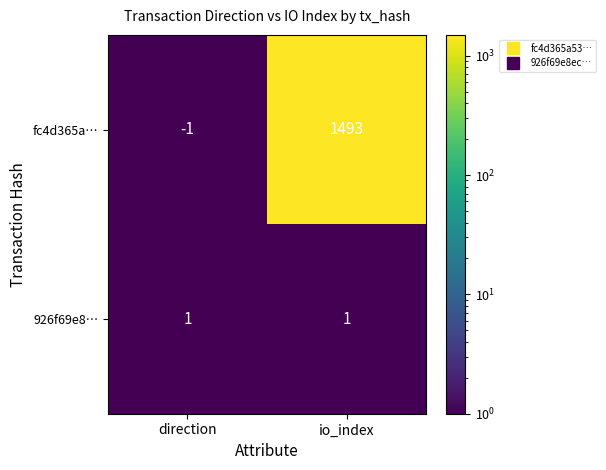

What is the sum of the fc4d365a… values at direction and io_index?

1492